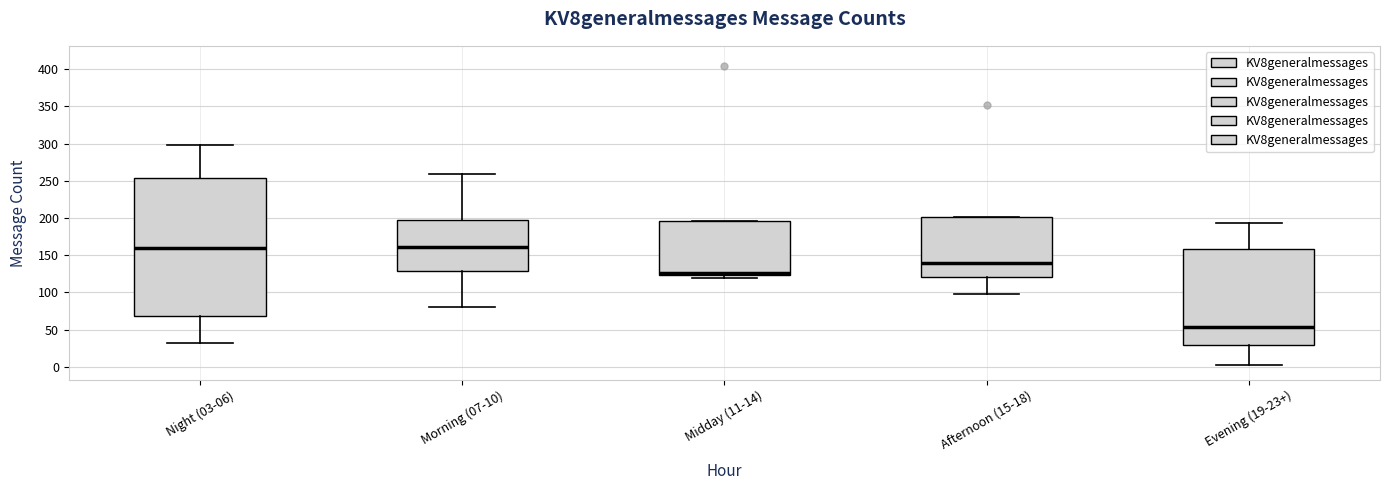

Reading left to right, read every box against the y-axis: the position of its median line, the range the box covers, and the ends of its whiskers. The values are not printed on the chart, so give them approximately, as read against the axis.

Night (03-06): median 160, box 70 to 255, whiskers 30 to 300
Morning (07-10): median 160, box 130 to 200, whiskers 80 to 260
Midday (11-14): median 125 (just above the box's lower edge), box 125 to 195, whiskers 120 to 195
Afternoon (15-18): median 140, box 120 to 200, whiskers 100 to 200
Evening (19-23+): median 55, box 30 to 160, whiskers 5 to 195